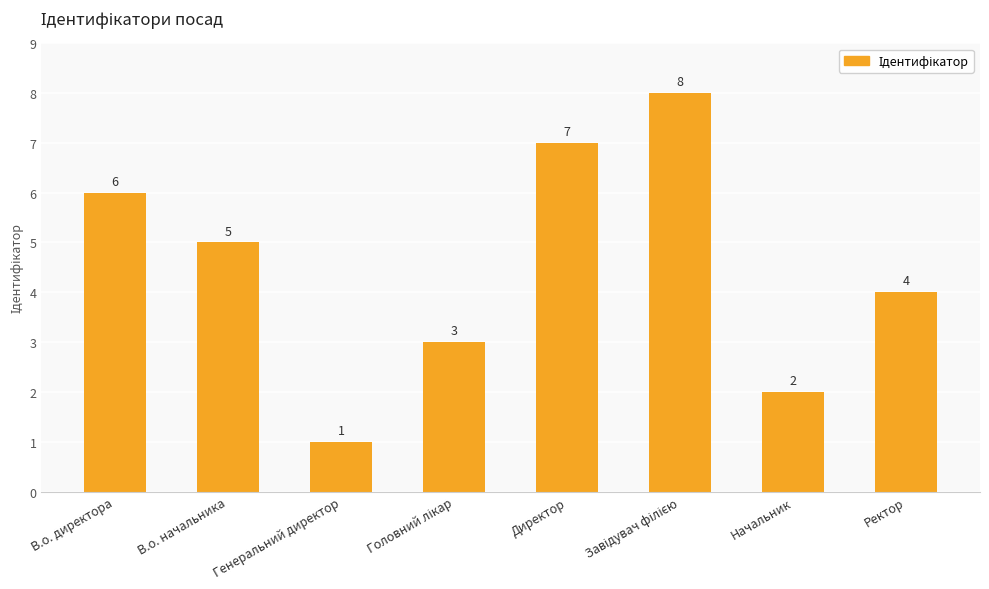

At which label does the data first exceed 5?

В.о. директора